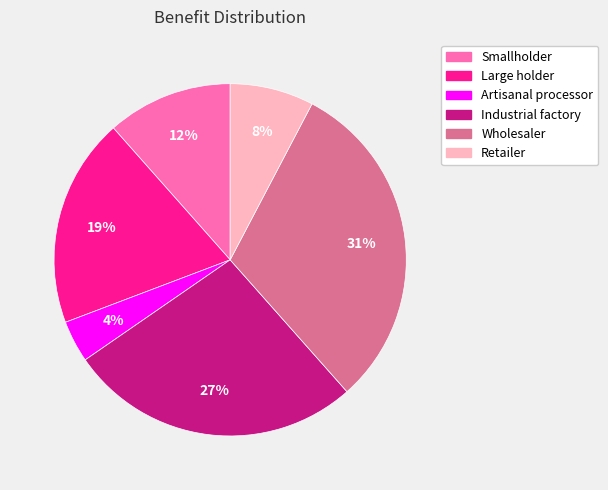

True or false: Industrial factory accounts for 34% of the total.

False